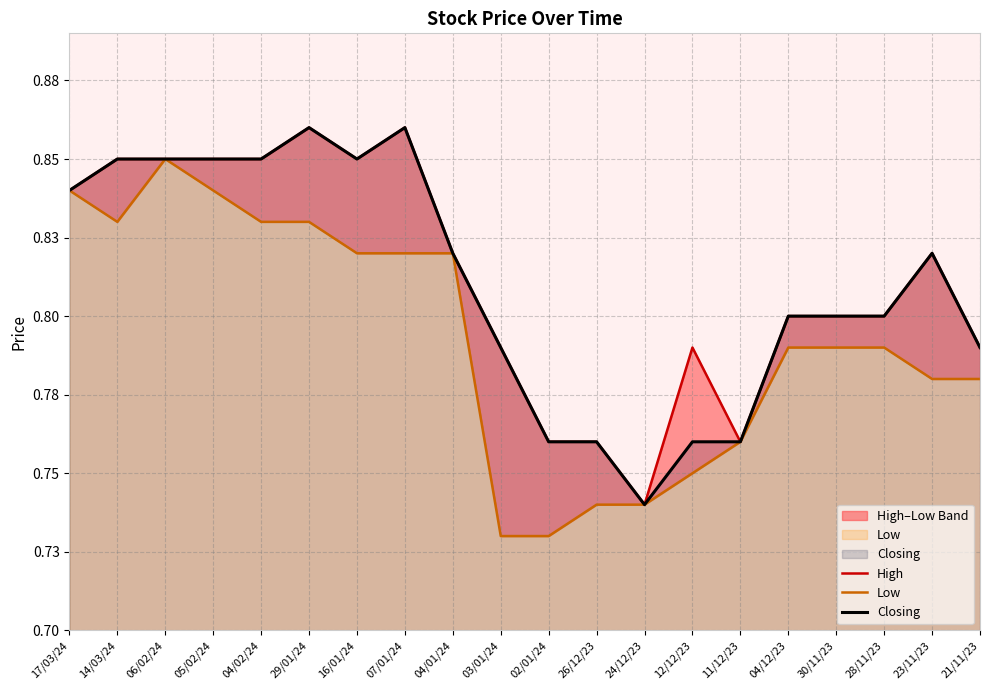

How many interior local peaks does the High series have?

4